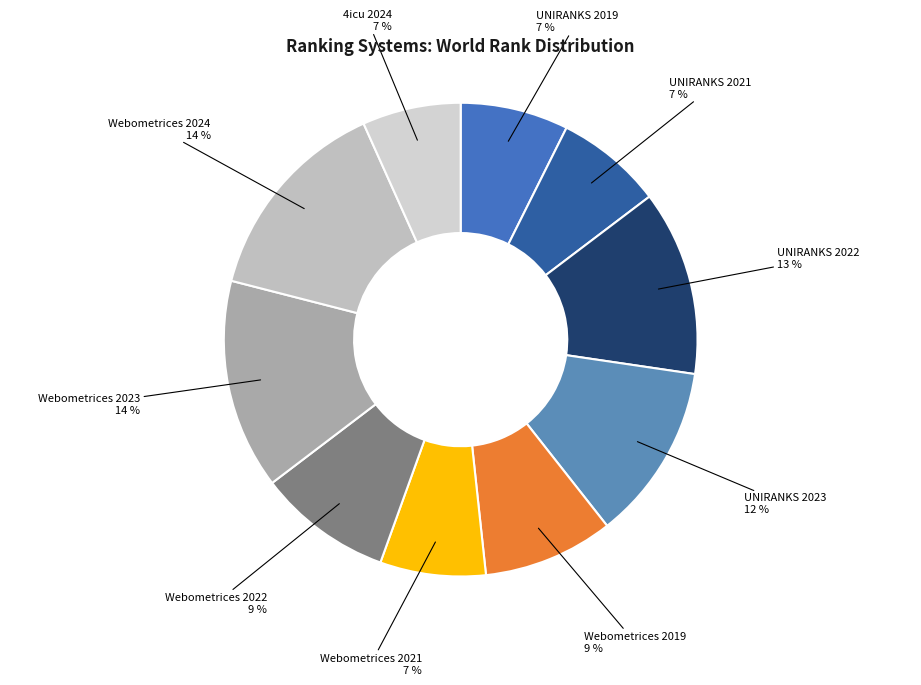

To the nearest percent, what portion does Webometrices 2024 represent?

14%